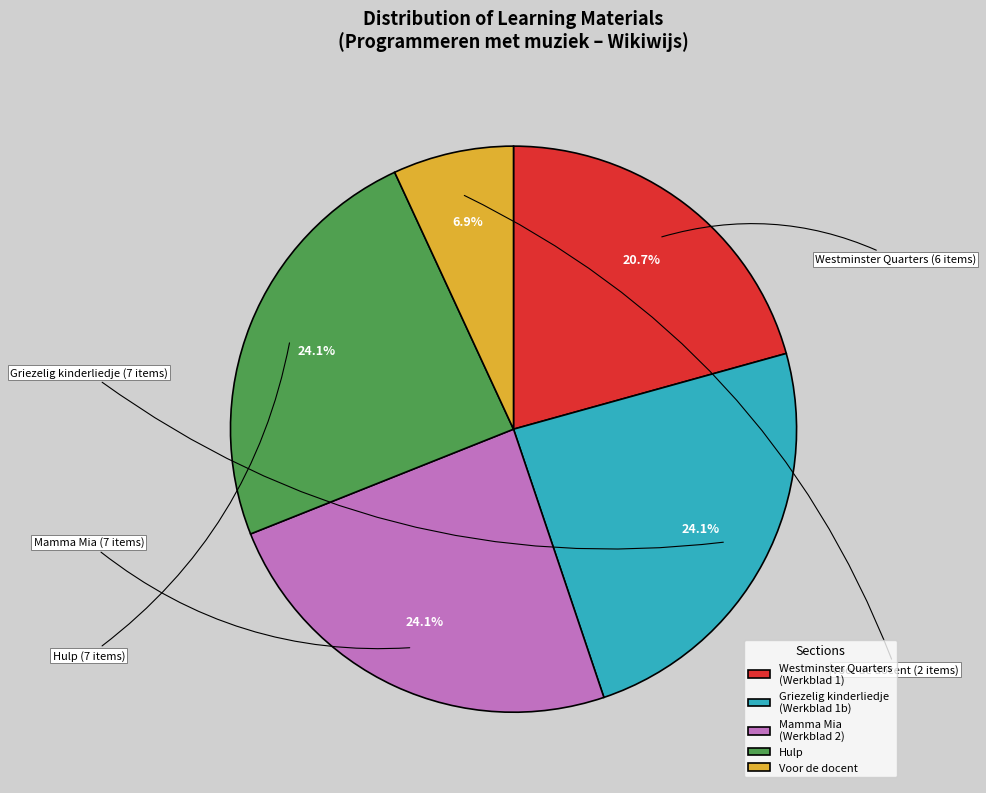

How many segments does this pie chart have?

5